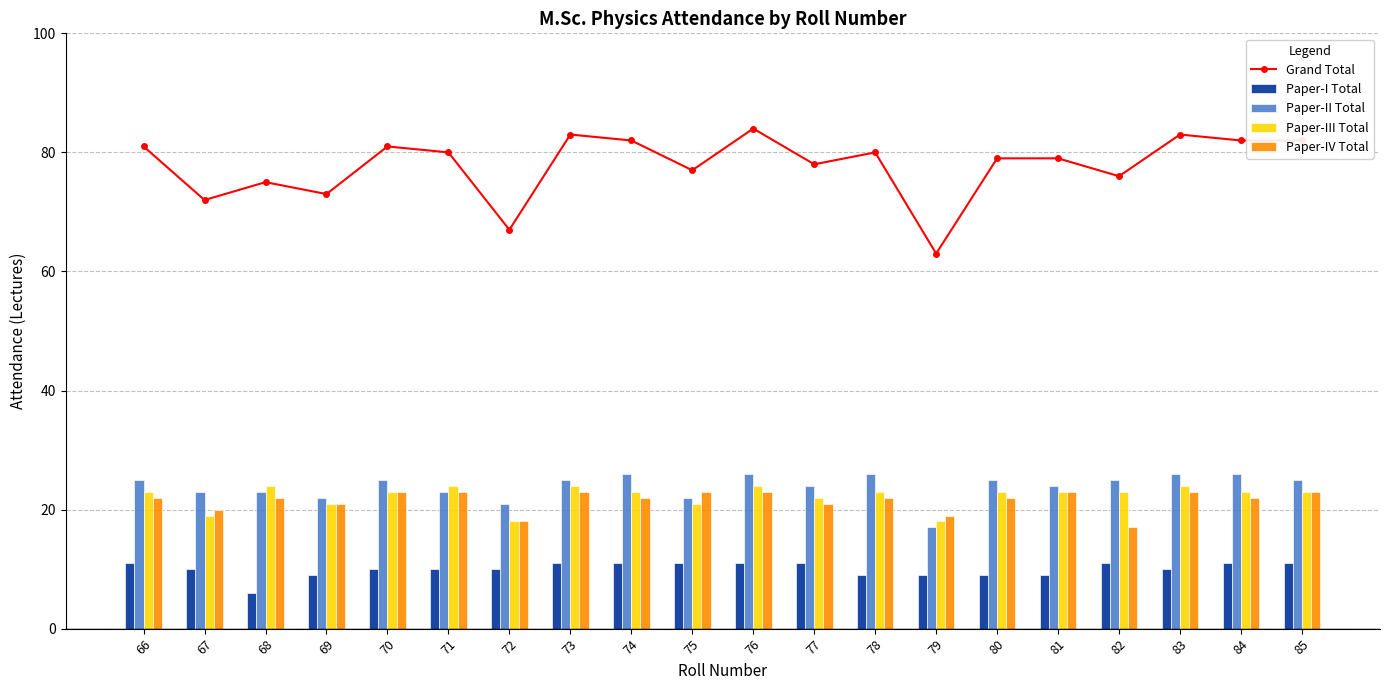

Which series has the largest total across all categories?

Grand Total